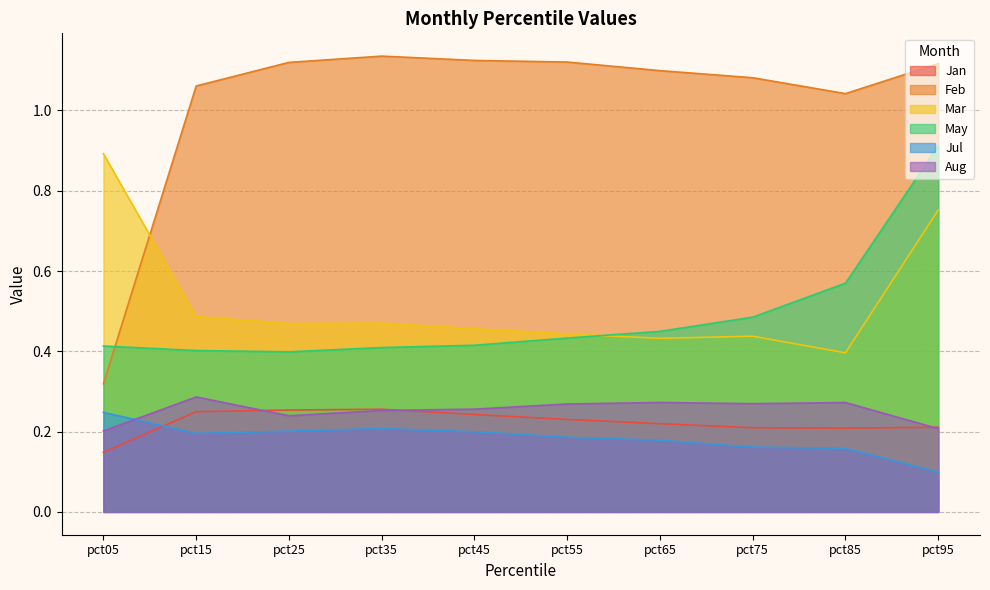

True or false: May and Aug cross at least once.

False